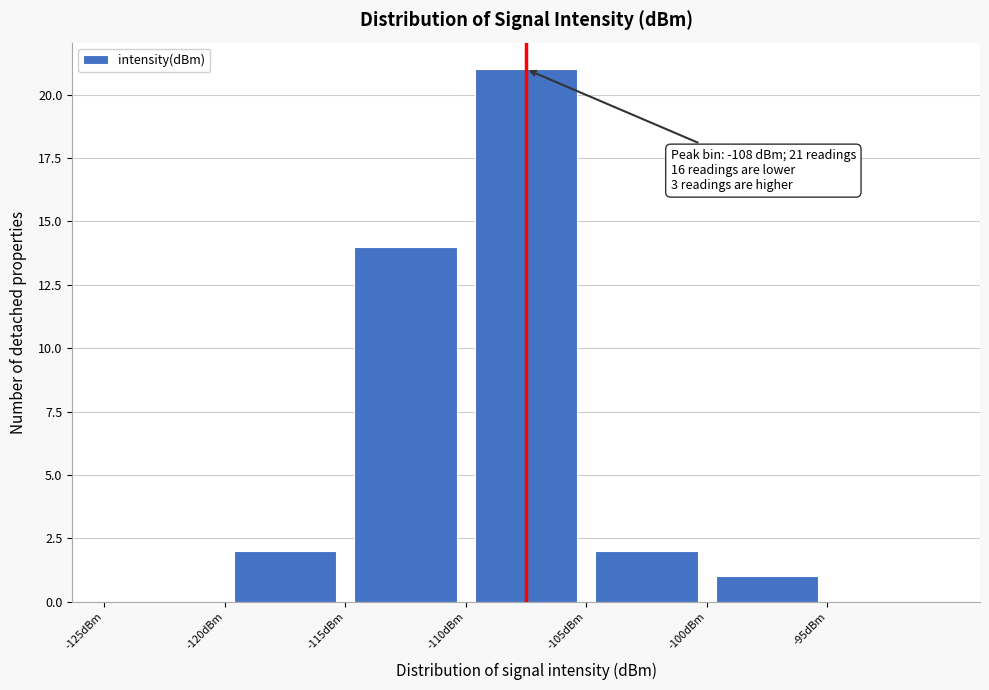

Which range on the x-axis has the tallest bar?

-110 to -105